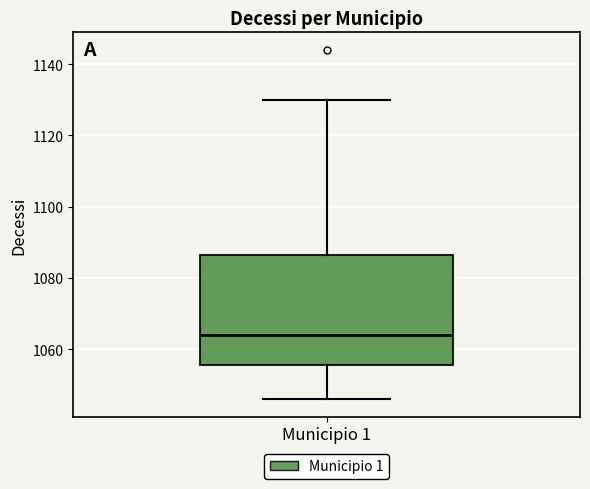

Read this box plot against the y-axis: the position of the median line, the range covered by the box, and the ends of both whiskers. The values are not printed on the chart, so give them approximately, as read against the axis.

median 1064, box 1056 to 1086, whiskers 1046 to 1130